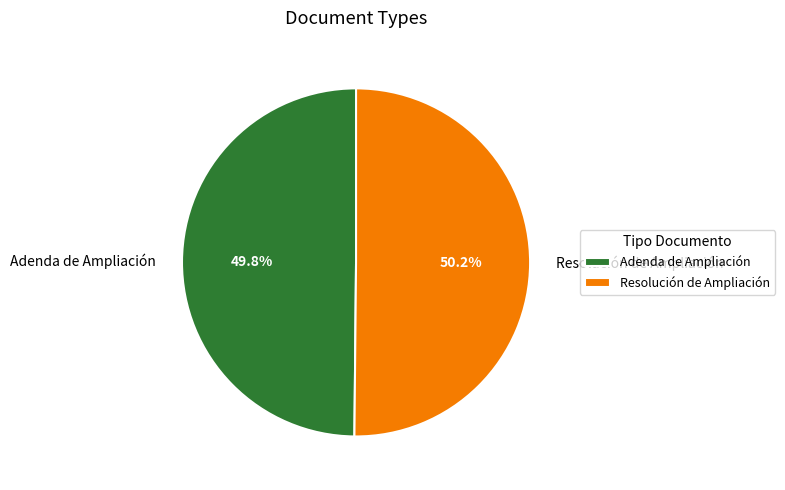

To the nearest percent, what percentage of the pie is Adenda de Ampliación?

50%